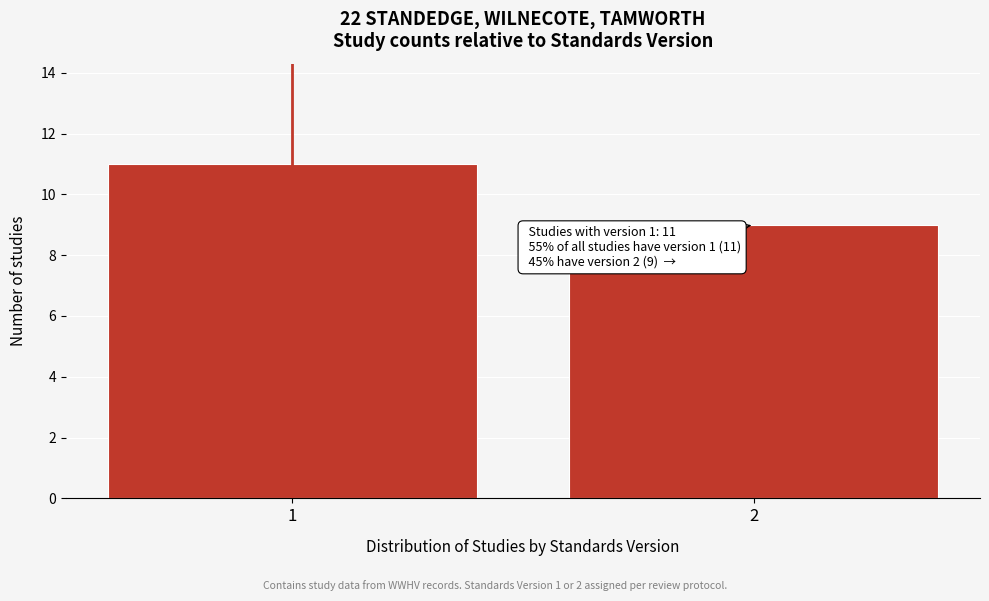

Reading right to left, what are all the values shown in this chart?

9	11